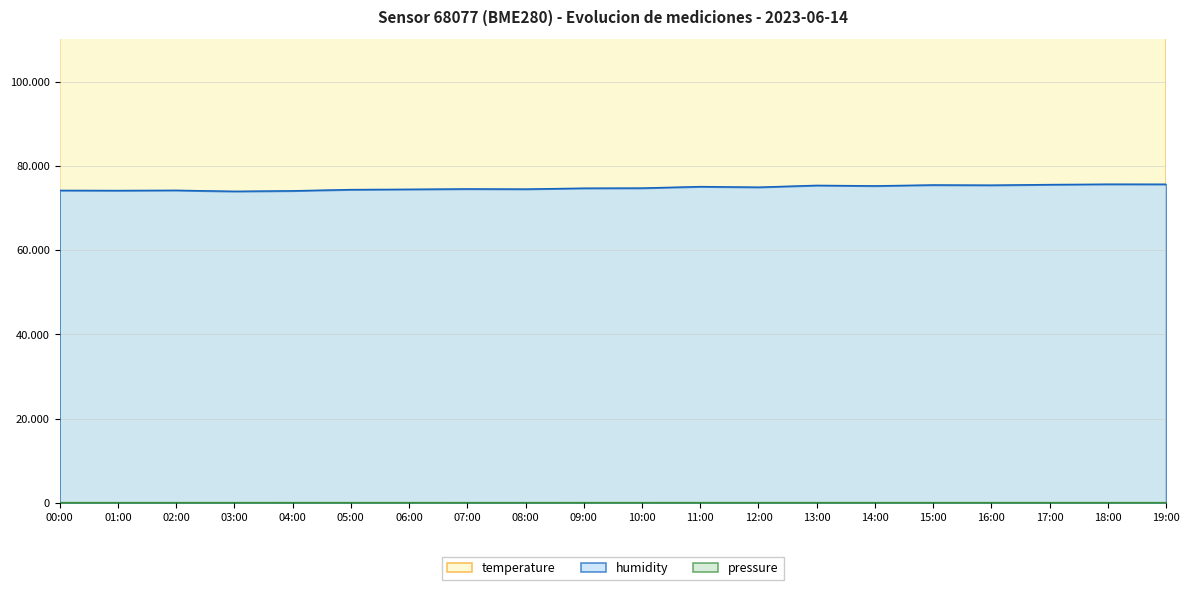

What is the total value across all series at 06:00?

214105.7